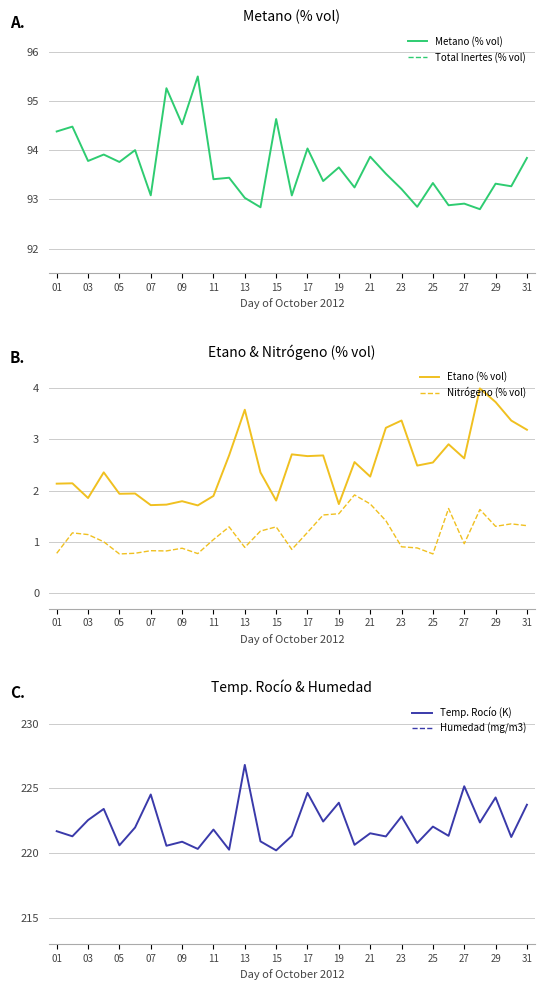

How many distinct data groups are displayed?

6